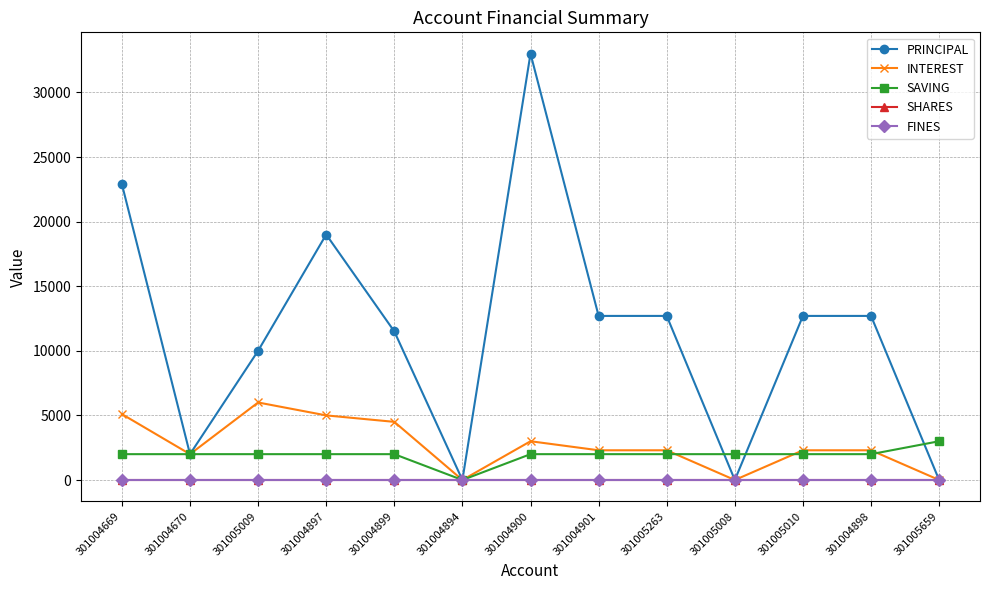

Is this an area chart (filled region under the line)?

No